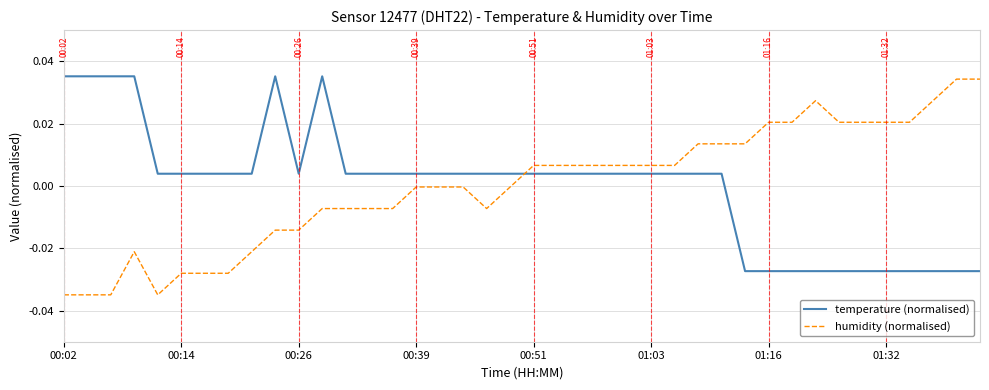

Does the chart display data point markers on the line(s)?

No